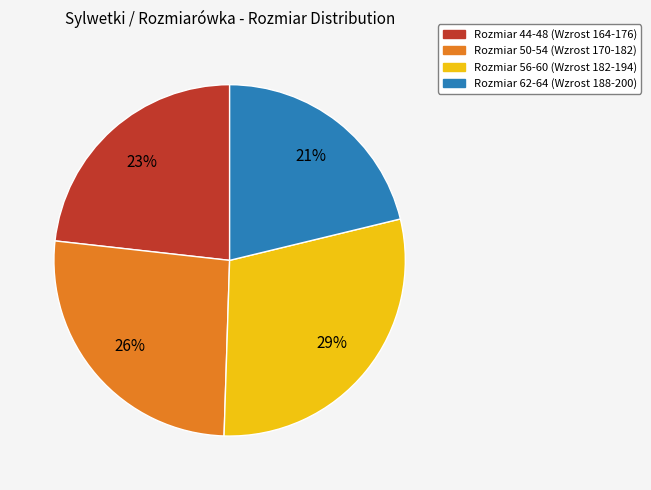

The Rozmiar 50-54 (Wzrost 170-182) slice represents 26% of the pie. True or false?

True